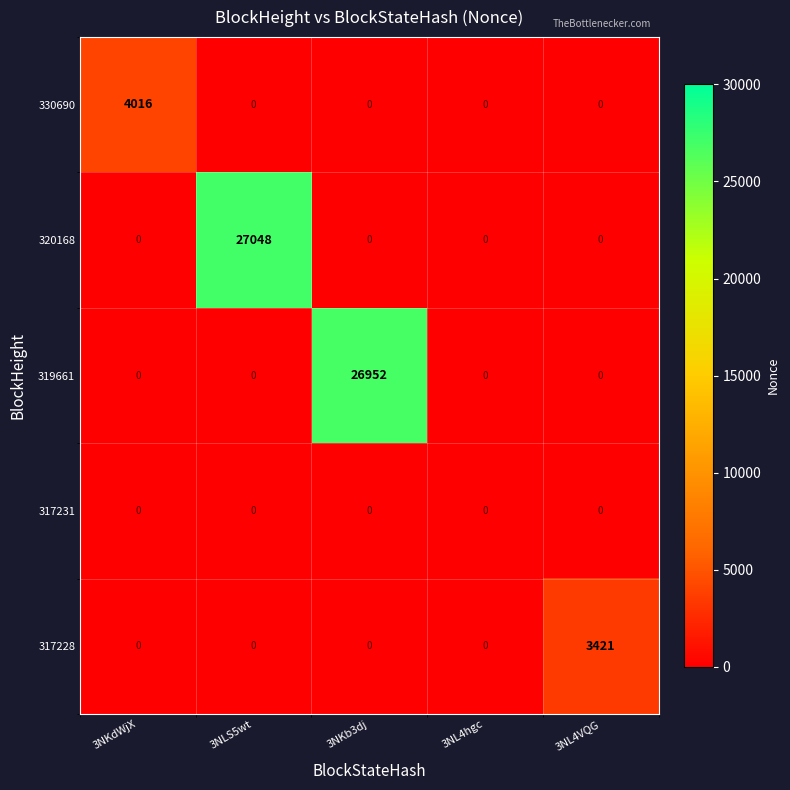

At which category does the chart reach its minimum across all series?

3NLS5wt